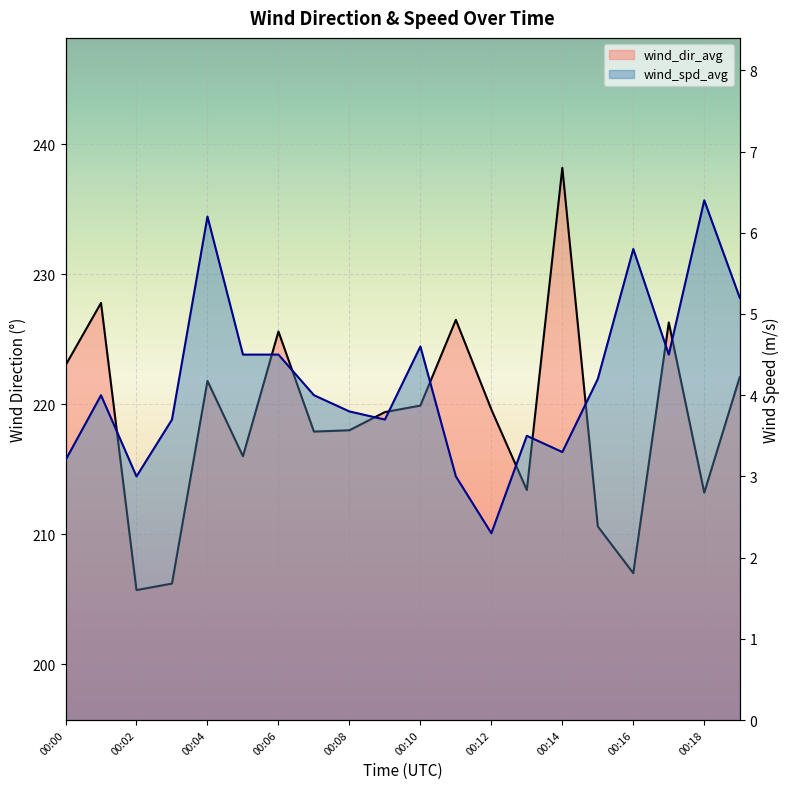

What is the minimum value shown in the chart?

2.3